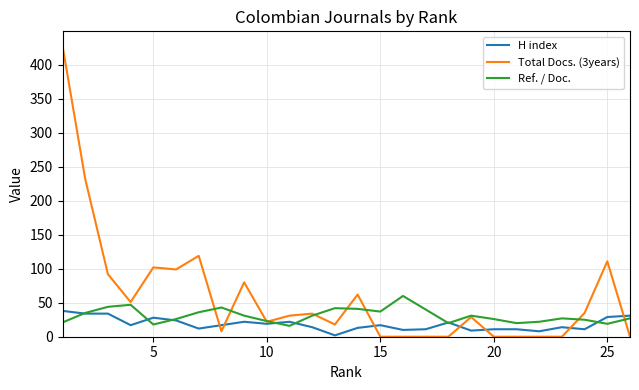

List the series in order of their overall mean, highest first.

Total Docs. (3years), Ref. / Doc., H index